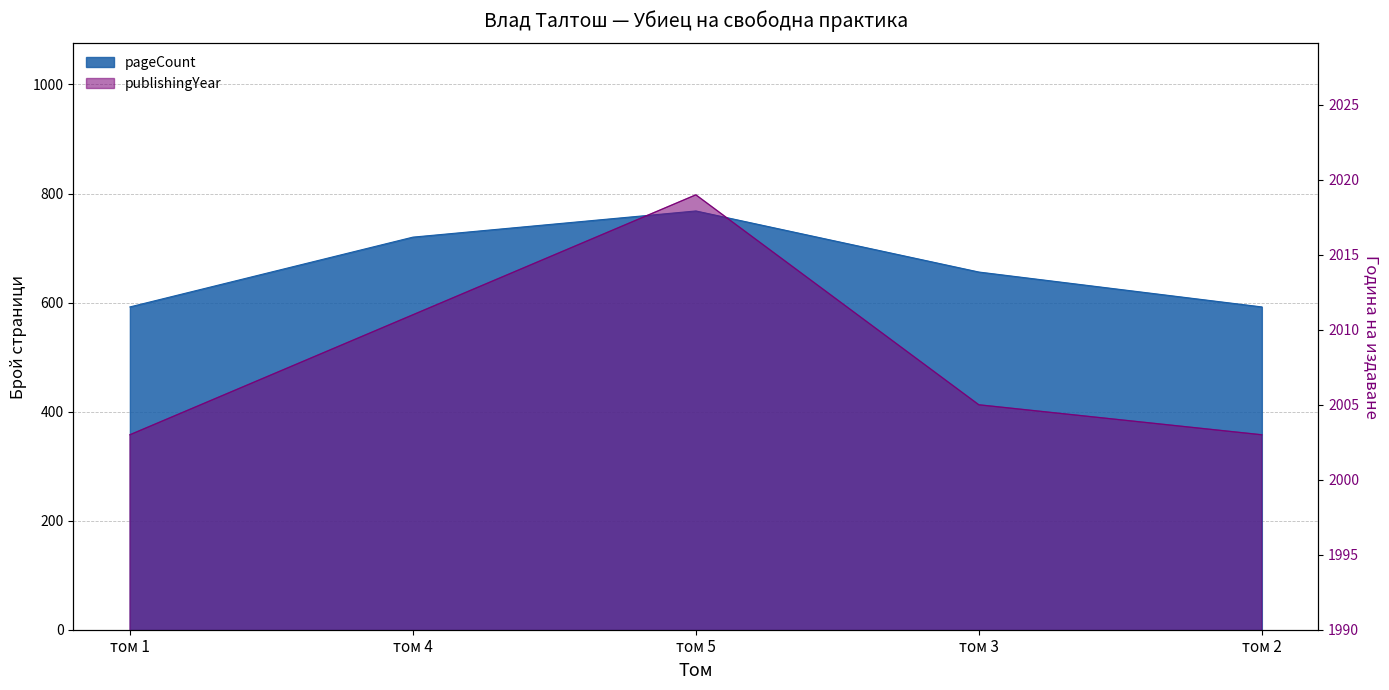

What is the difference between the maximum and minimum values in the pageCount series?

176